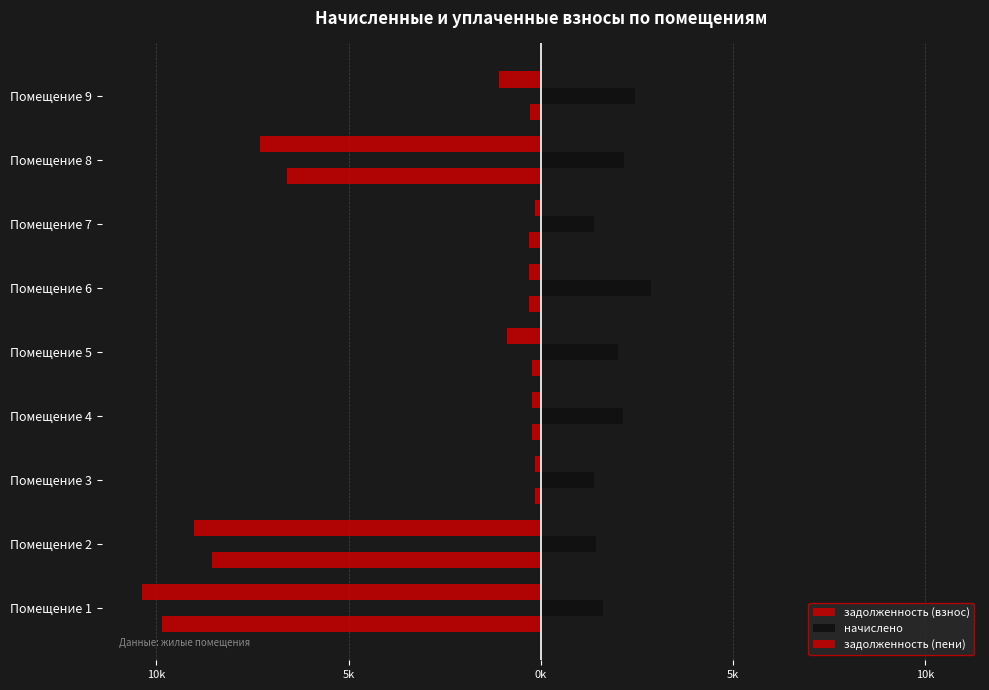

Does the chart contain any negative values?

Yes